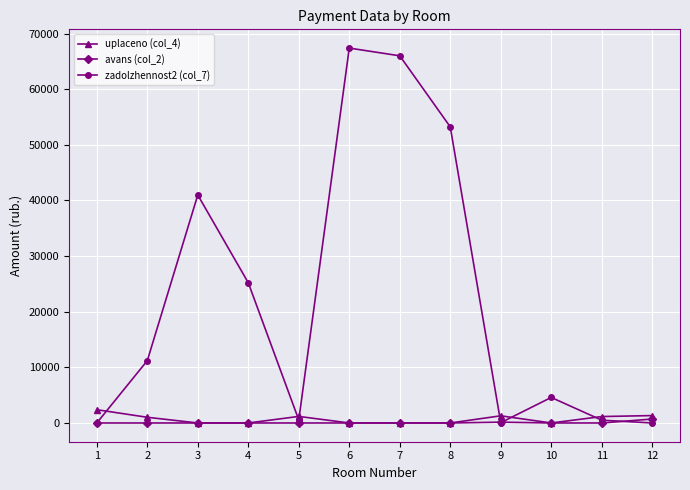

What is the greatest value displayed?

67389.9